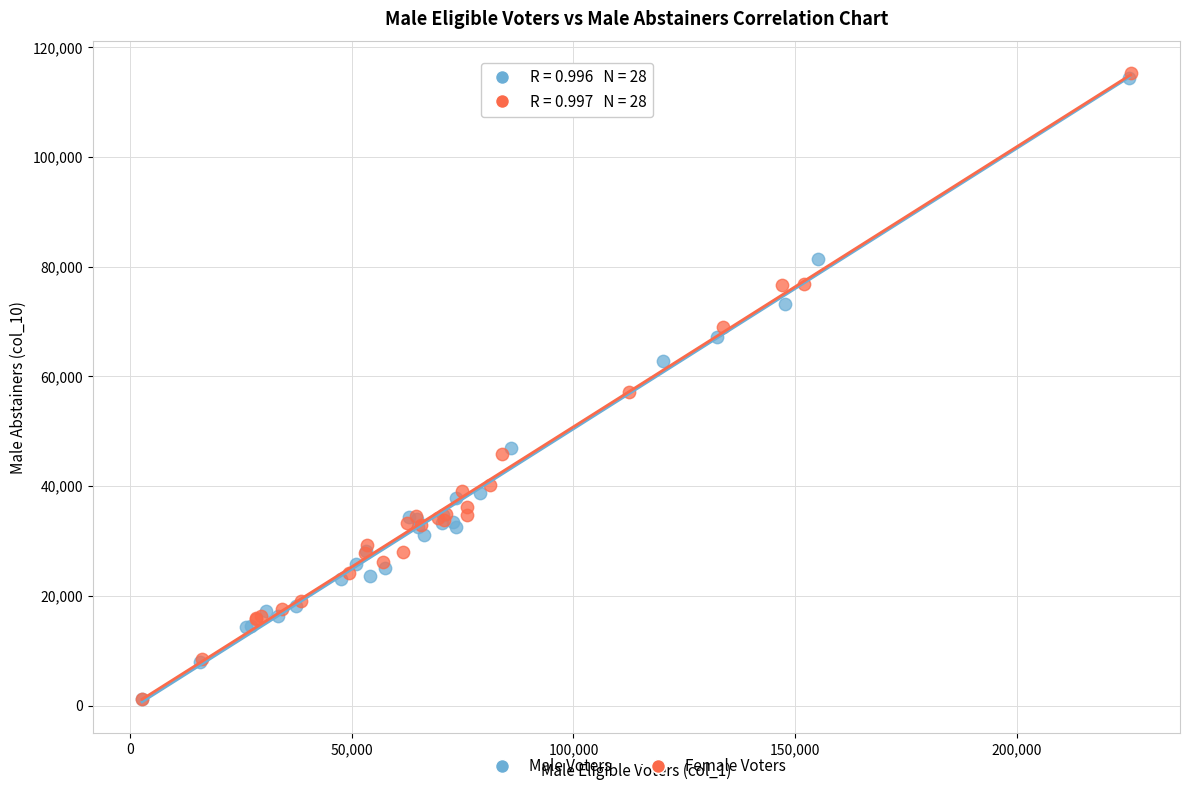

What are all the series names shown in the legend?

Male Voters, Female Voters